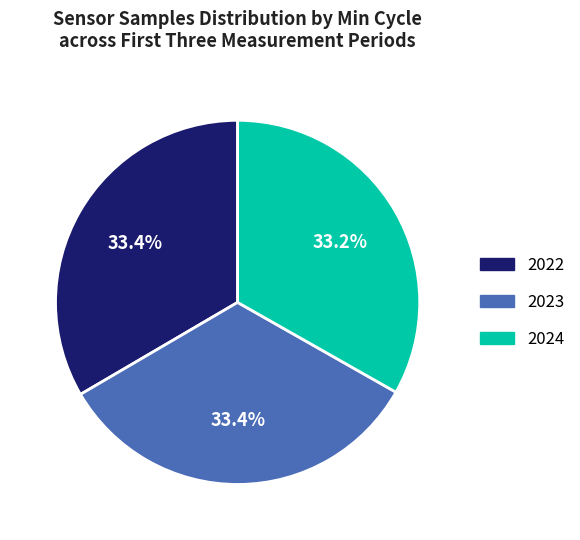

Does any single category account for the majority?

No